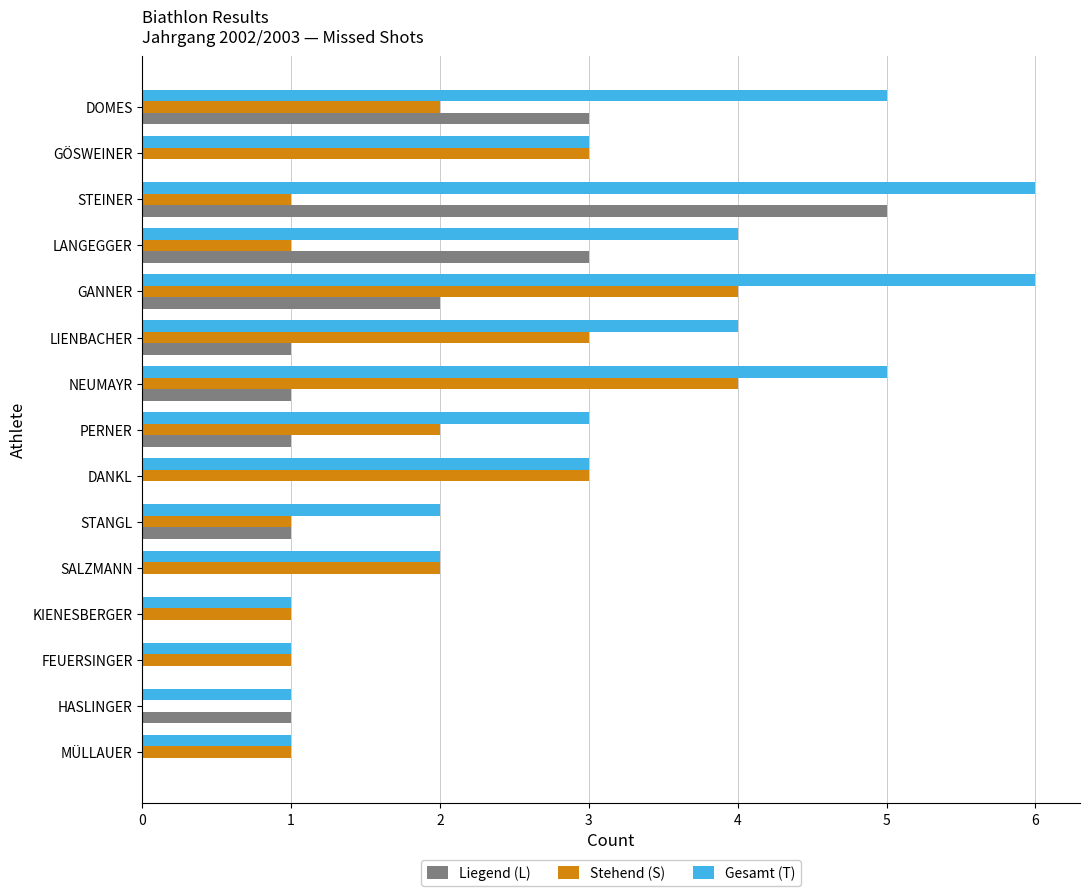

What is the sum of the Gesamt (T) values at PERNER and DANKL?

6